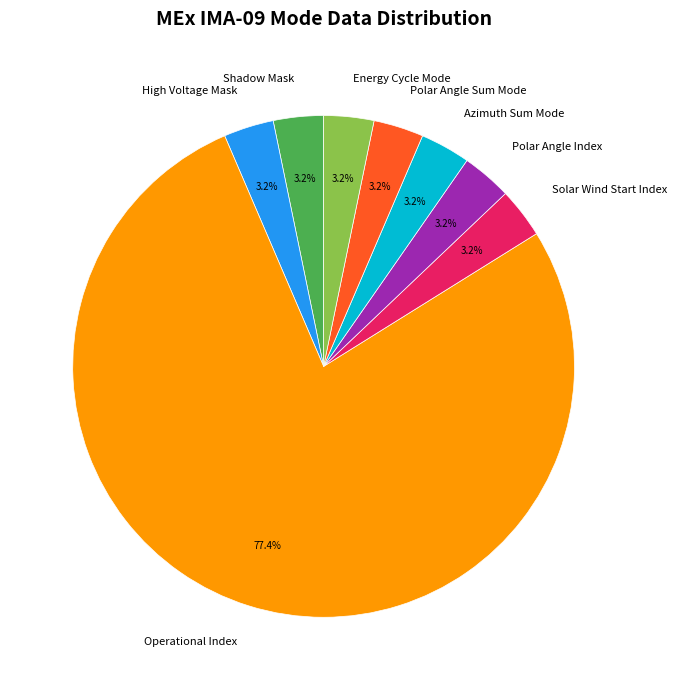

Which category accounts for the majority?

Operational Index